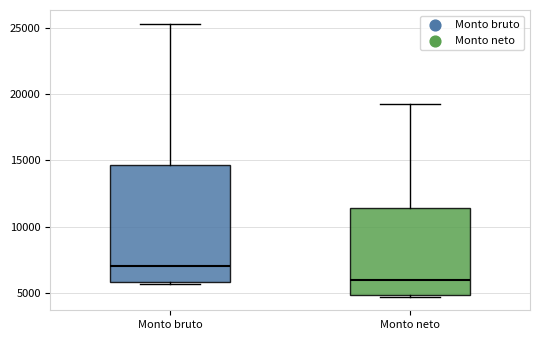

Reading left to right, transcribe this box plot: for each box, give where its median line is, the range the box spans, and where its two whiskers end, as read against the y-axis. The values are not printed on the chart, so give them approximately, as read against the axis.

Monto bruto: median 7000, box 6000 to 14500, whiskers 5500 to 25500
Monto neto: median 6000, box 5000 to 11500, whiskers 4500 to 19500